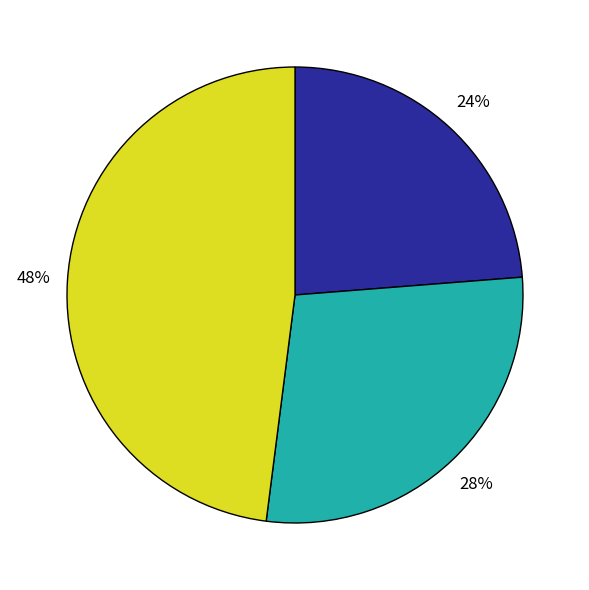

Count the number of slices in the pie.

3